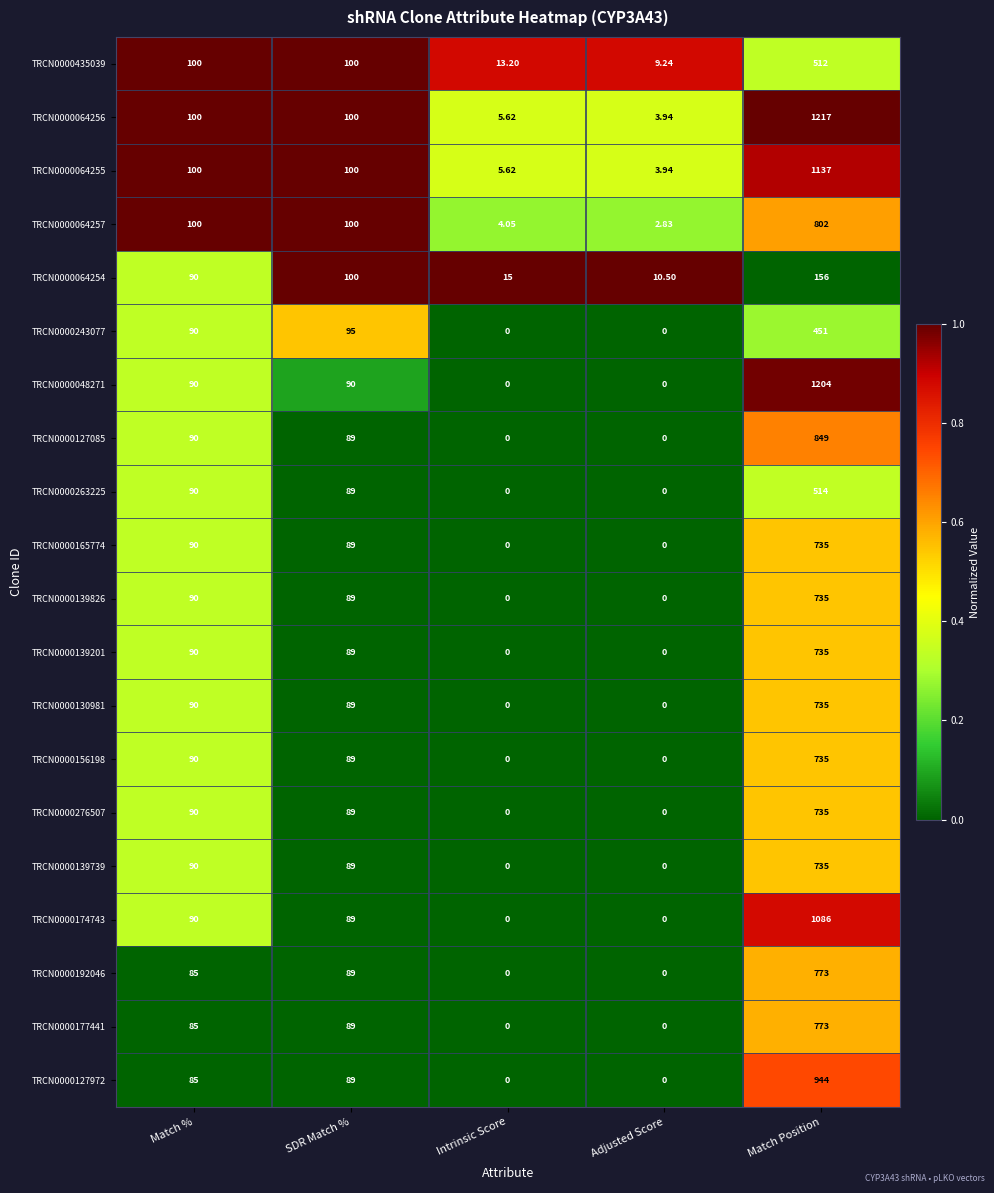

How many distinct data groups are displayed?

20